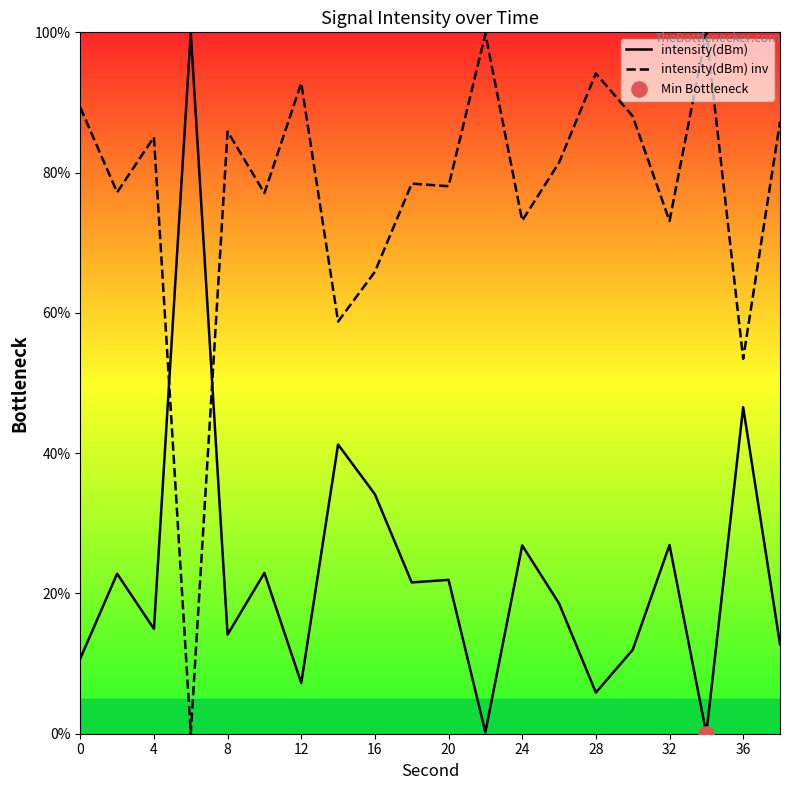

Which series has the widest spread of Y values?

intensity(dBm)